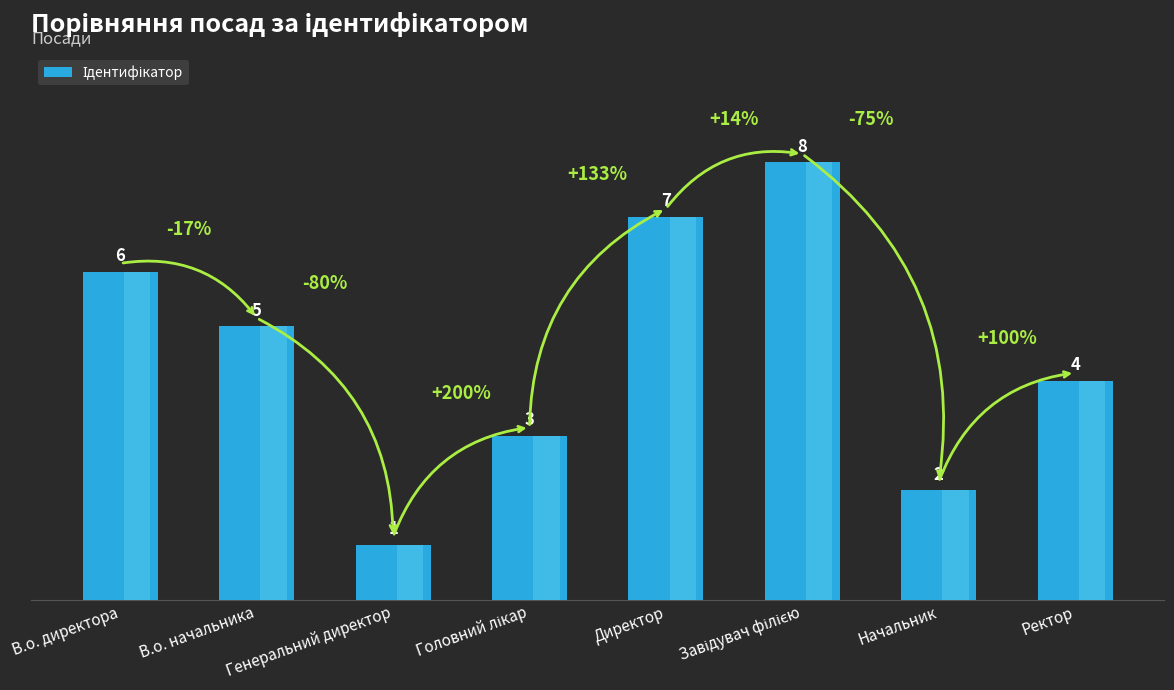

What is the difference between the second highest and minimum values?

6